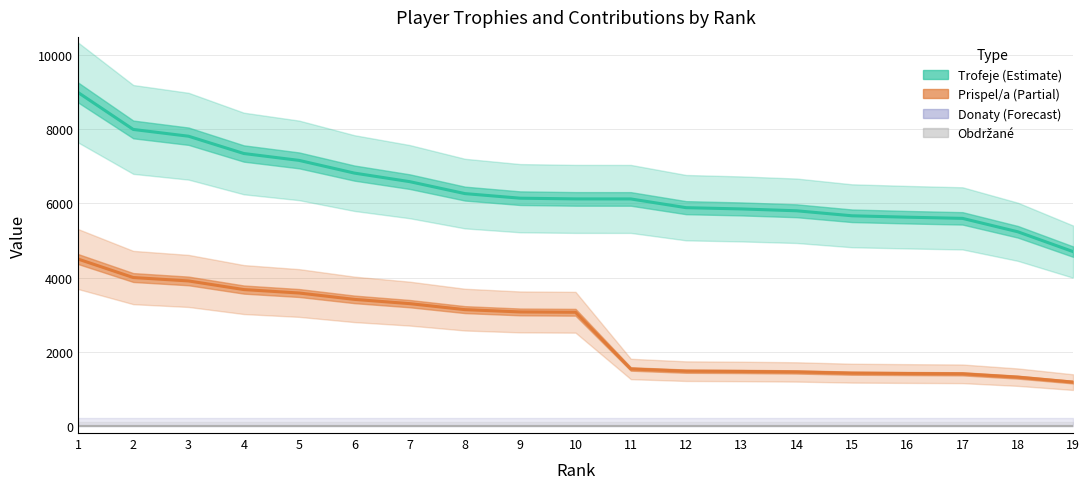

True or false: Donaty and Obdržané intersect in this chart.

False